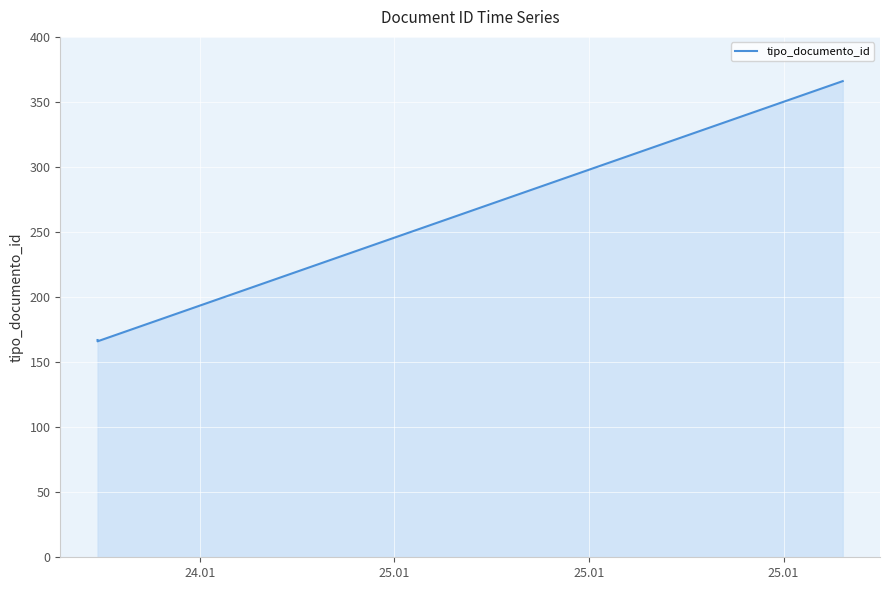

What is the difference between the maximum and minimum values?

200